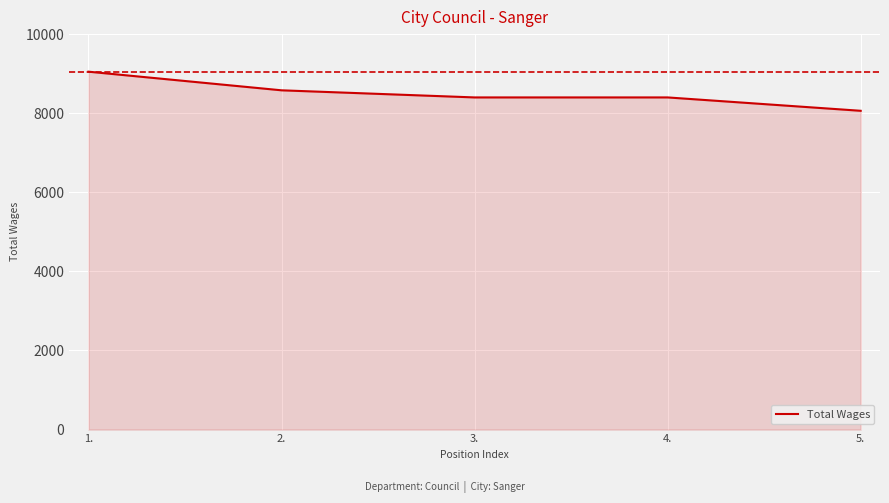

Reading left to right, what are all the values shown in this chart?

1.=9050	2.=8579	3.=8399	4.=8399	5.=8061